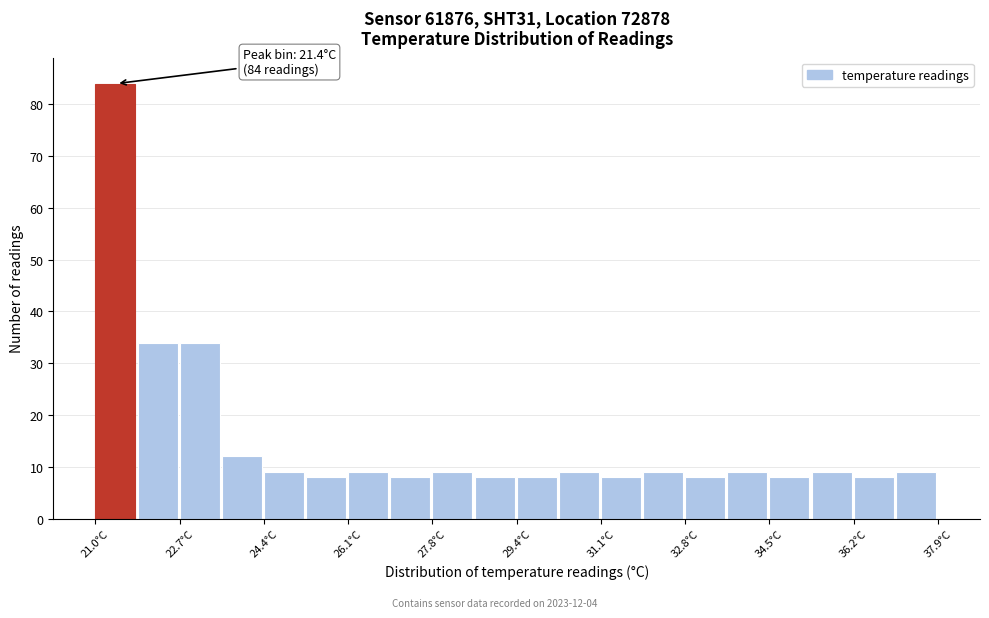

Which range on the x-axis has the tallest bar?

21.0 to 21.8